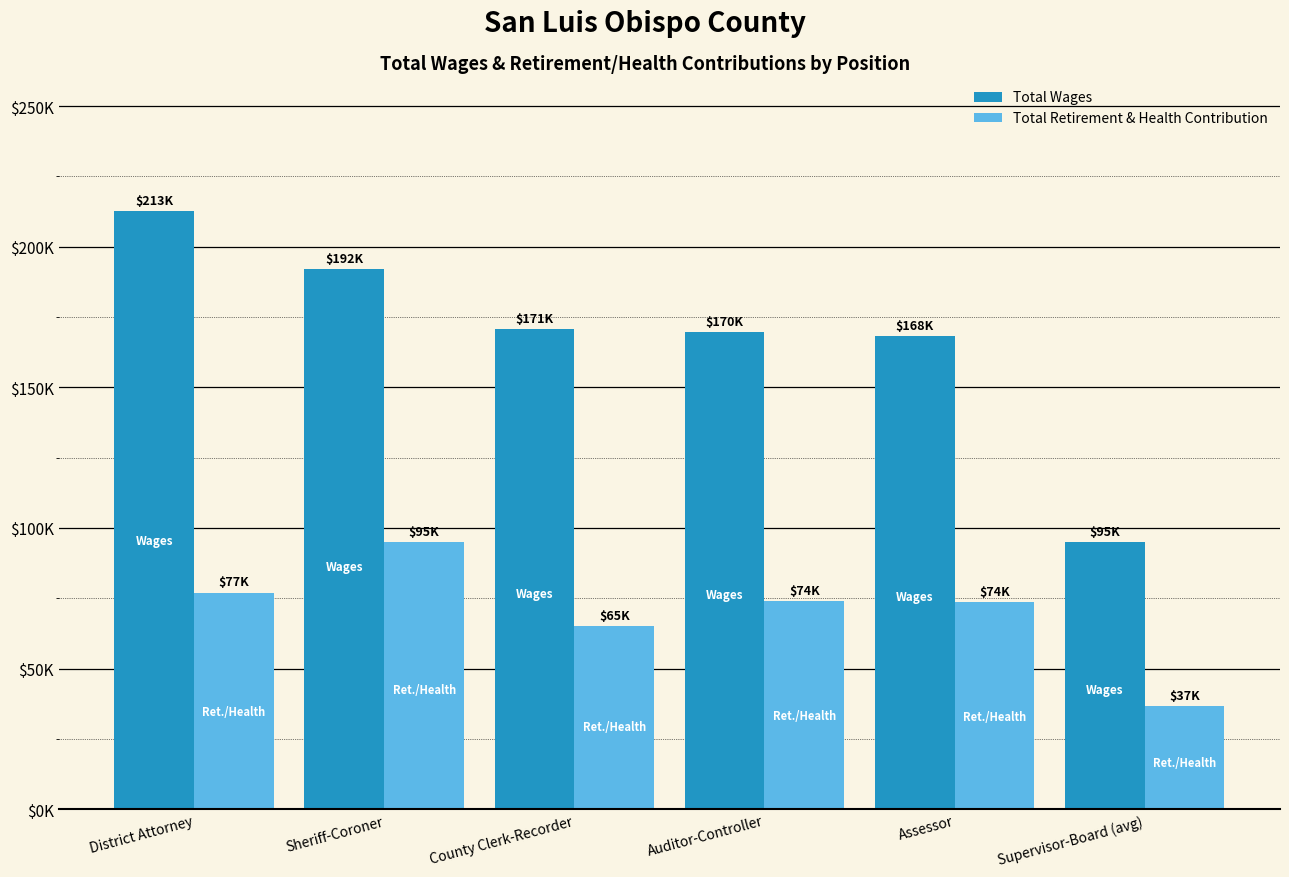

The Total Retirement & Health Contribution series shows 94922 at Sheriff-Coroner. True or false?

True